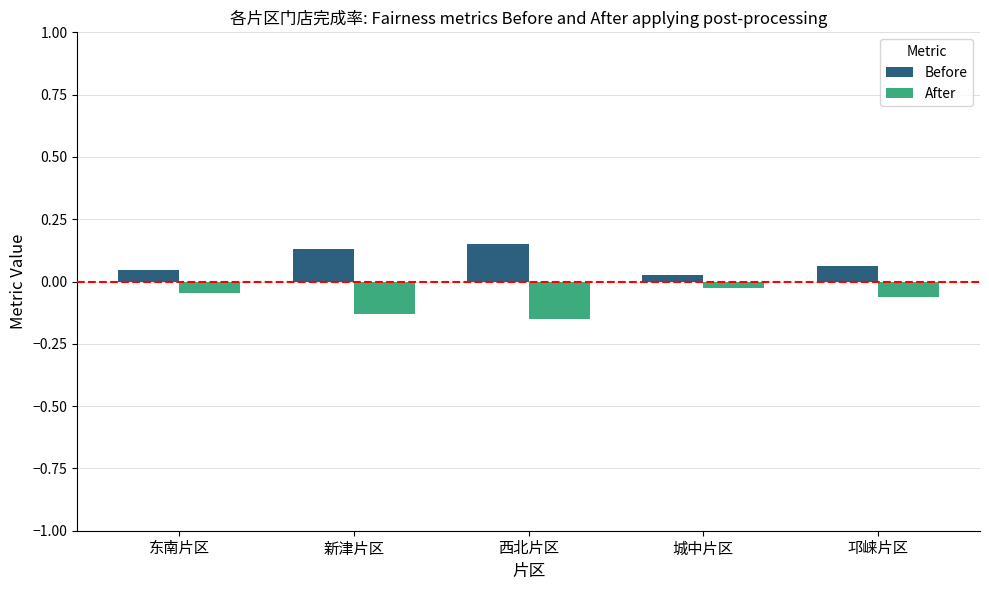

What is the label of the 3rd bar from the right?

西北片区